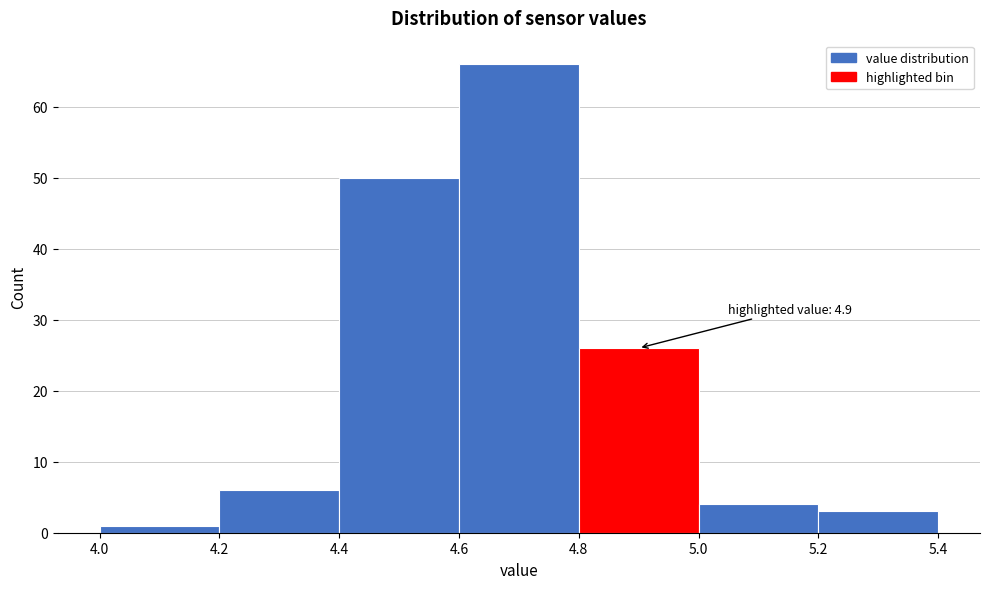

Which range on the x-axis has the tallest bar?

4.6 to 4.8